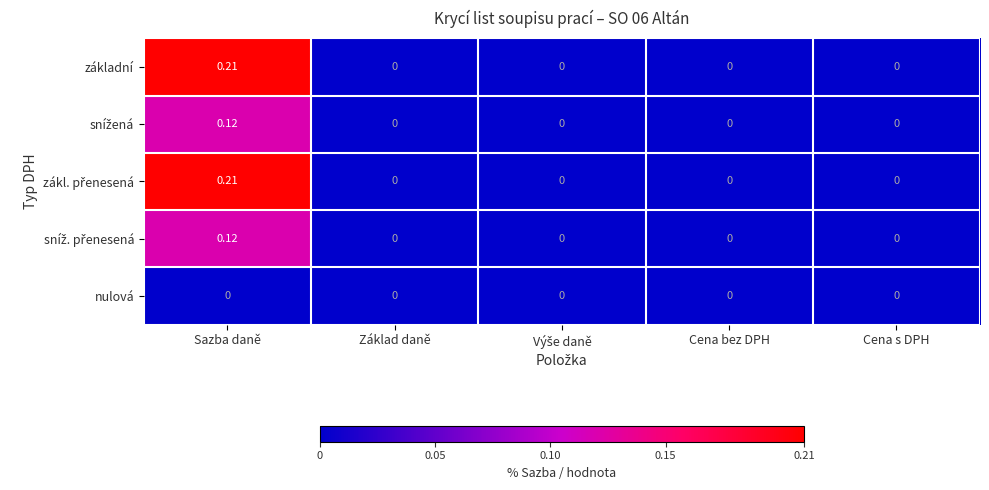

At which category is the sum across all series the highest?

Sazba daně